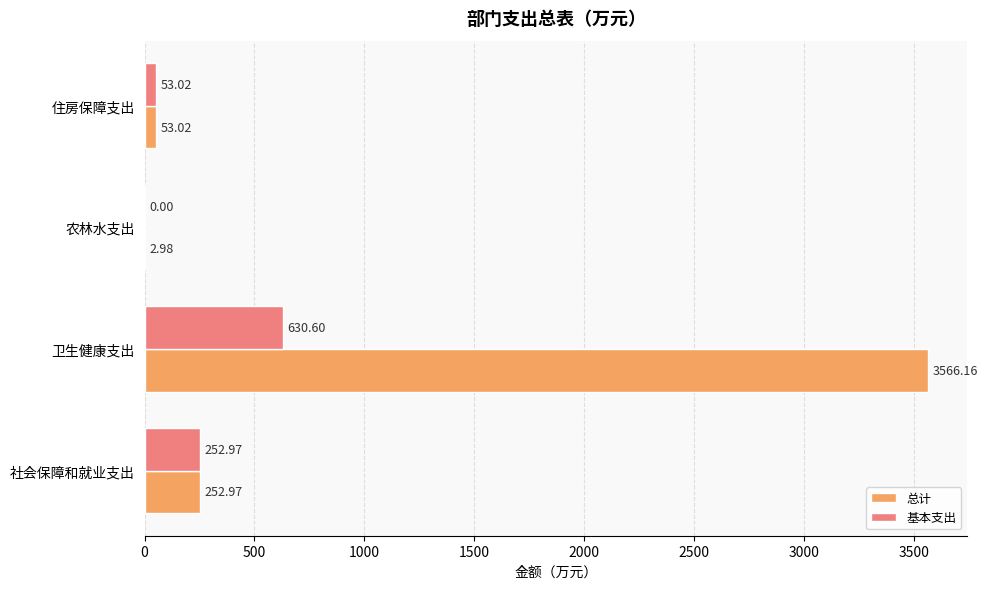

At which label does 基本支出 reach its peak?

卫生健康支出